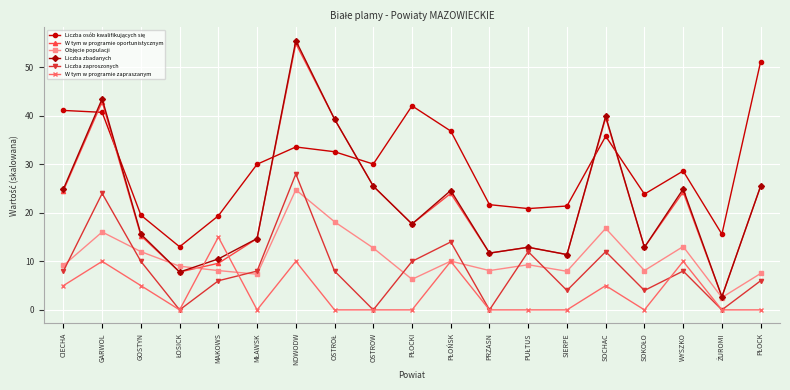

At which category does W tym w programie oportunistycznym reach its first local peak?

GARWOL